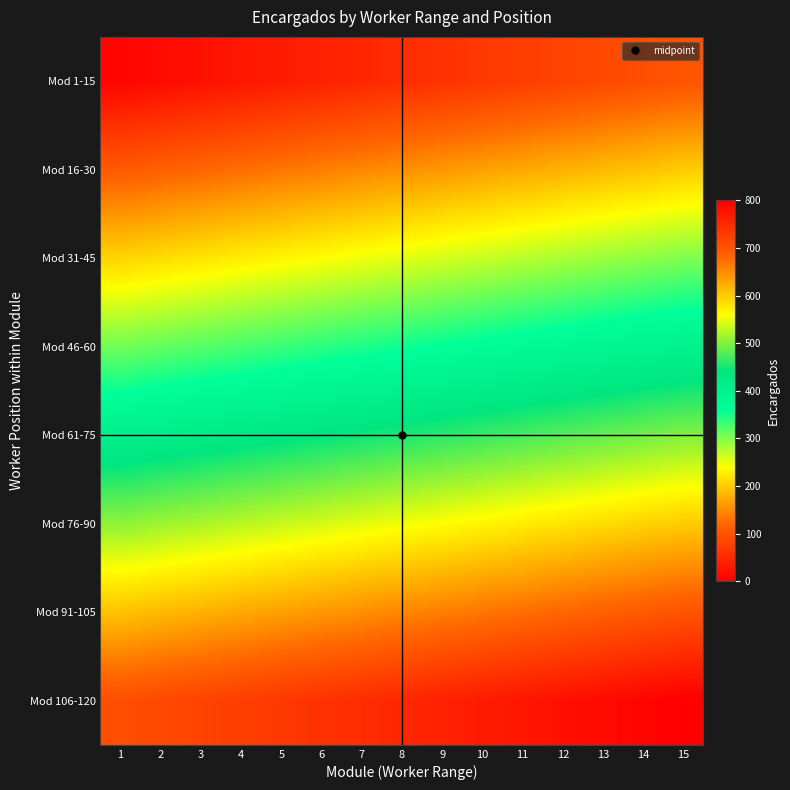

At which category is the sum across all series the highest?

15